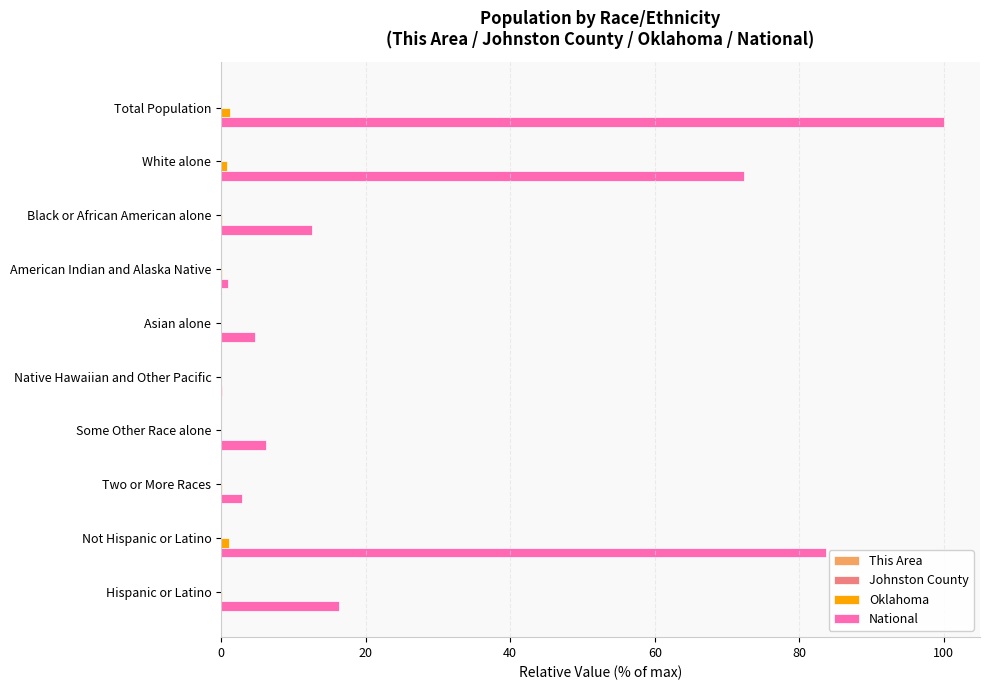

What is the maximum value shown in the chart?

100.0